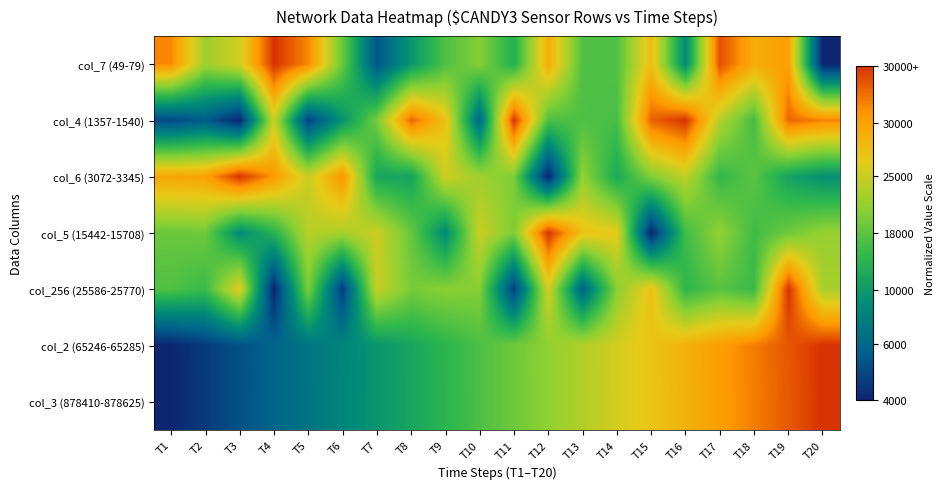

At which category does the chart reach its peak across all series?

T4